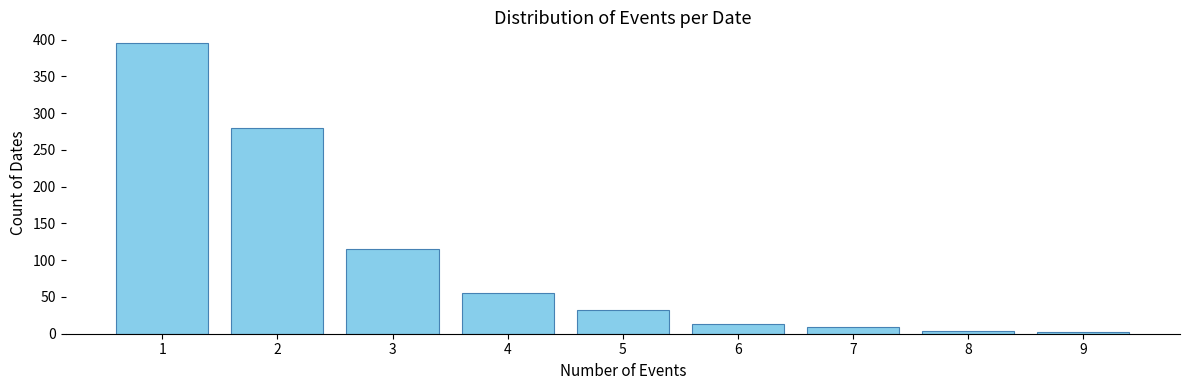

The value at 3 is 29. True or false?

False